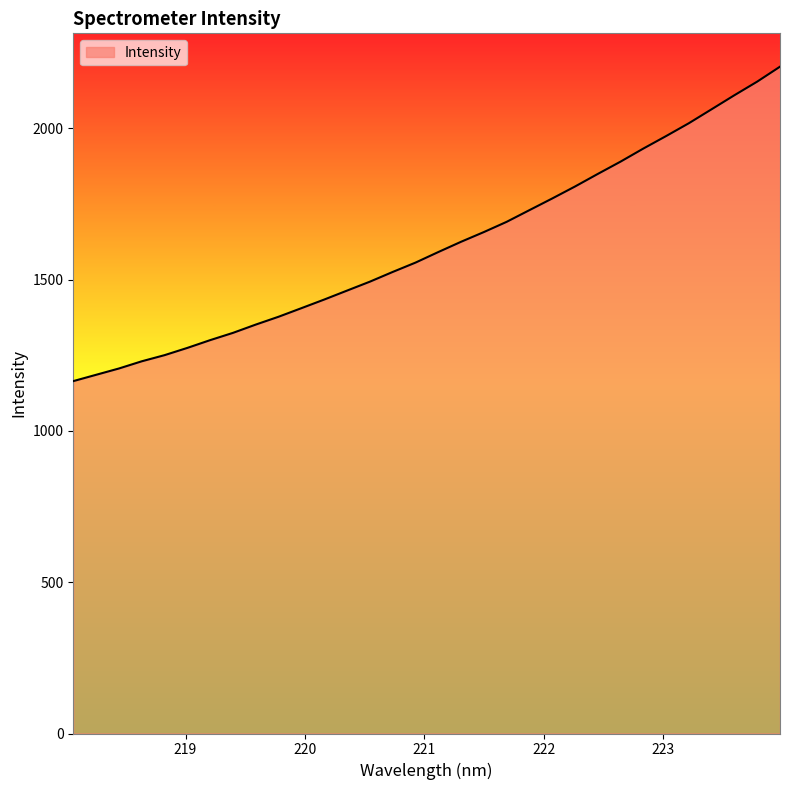

Reading right to left, list all the values displayed in this chart.

2203.5	2154.2	2109.3	2063.0	2016.8	1974.3	1933.0	1889.8	1849.1	1807.6	1768.0	1729.5	1690.8	1657.0	1624.9	1590.9	1556.0	1525.2	1493.1	1463.6	1434.1	1405.6	1377.3	1351.4	1324.0	1299.9	1274.3	1250.3	1230.0	1206.2	1185.3	1164.5